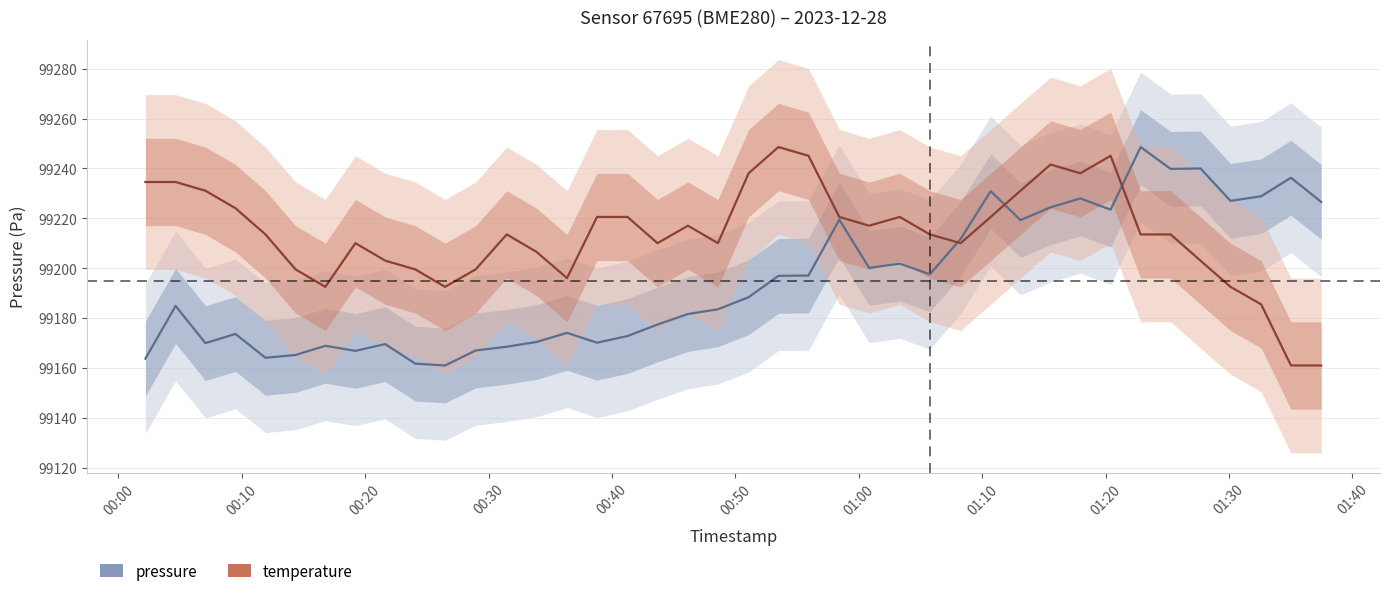

Does the chart display data point markers on the line(s)?

No